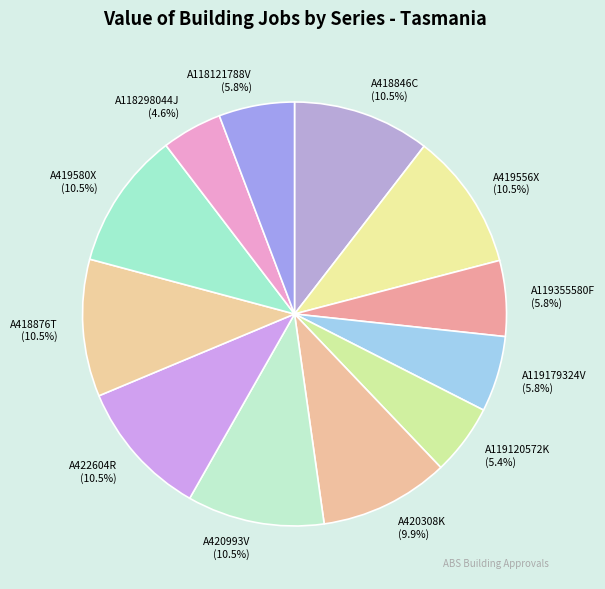

What is the ratio of the value at A418876T to the value at A418846C?

1.0